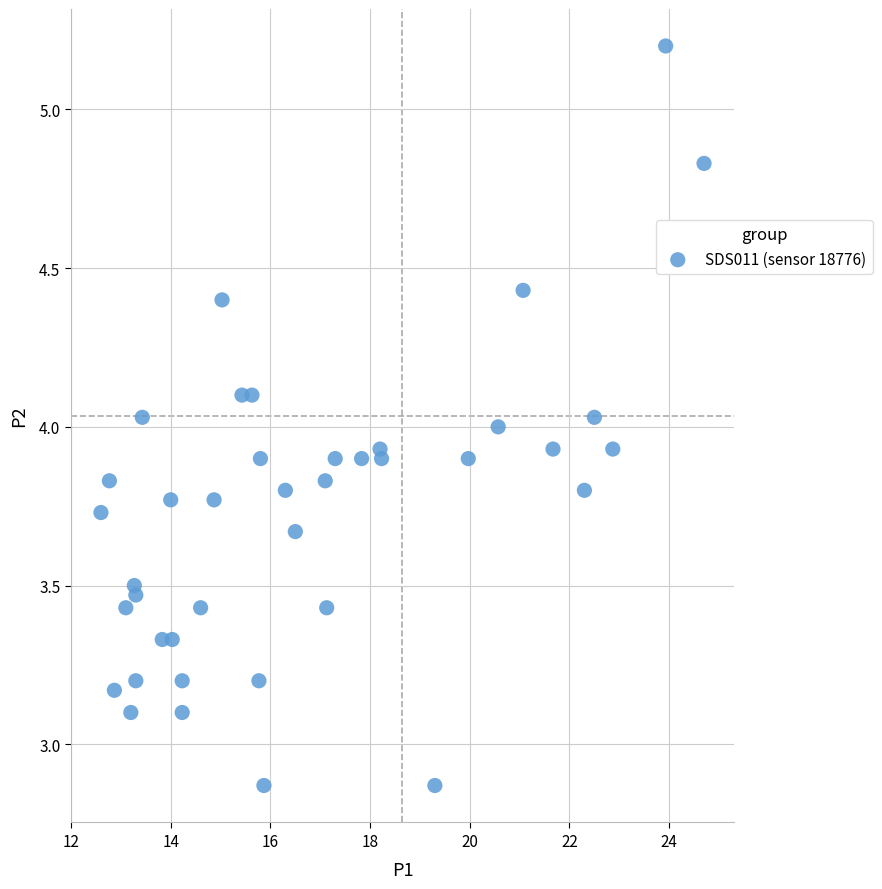

What is the range of X values (max minus min)?

12.1